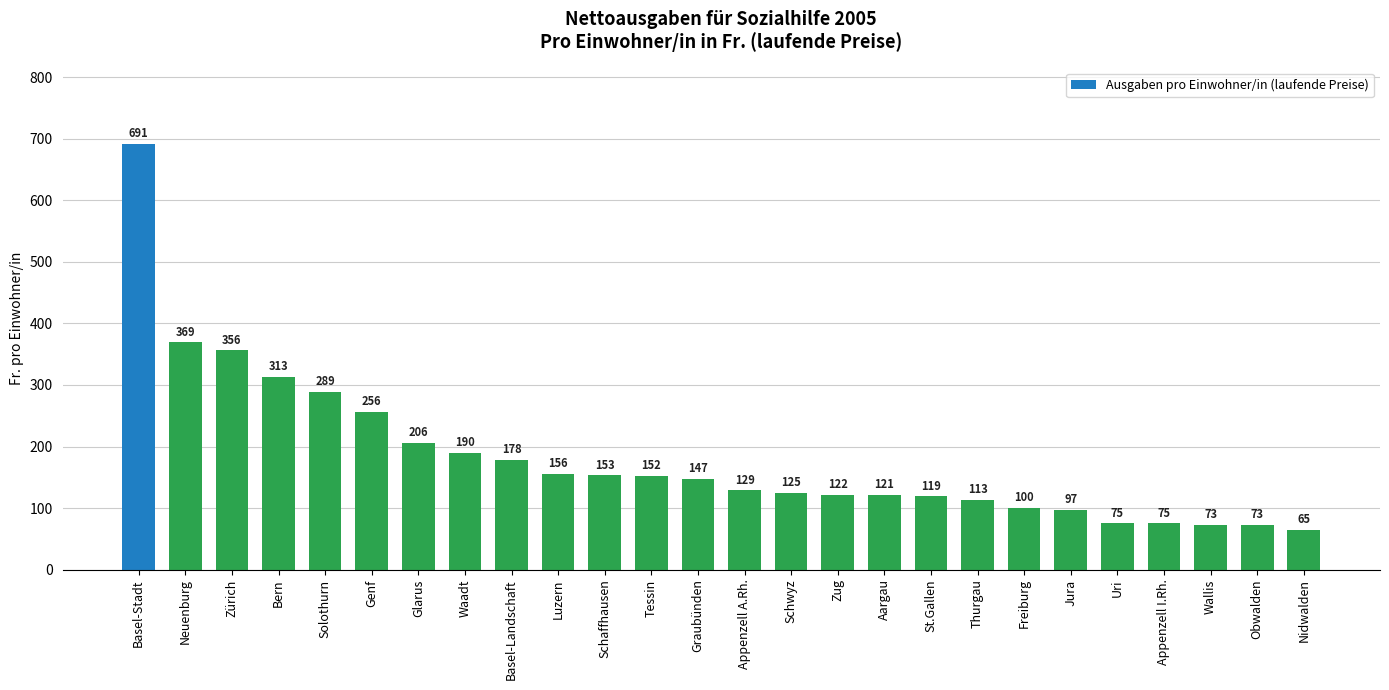

Reading right to left, list all the values displayed in this chart.

65	73	73	75	75	97	100	113	119	121	122	125	129	147	152	153	156	178	190	206	256	289	313	356	369	691